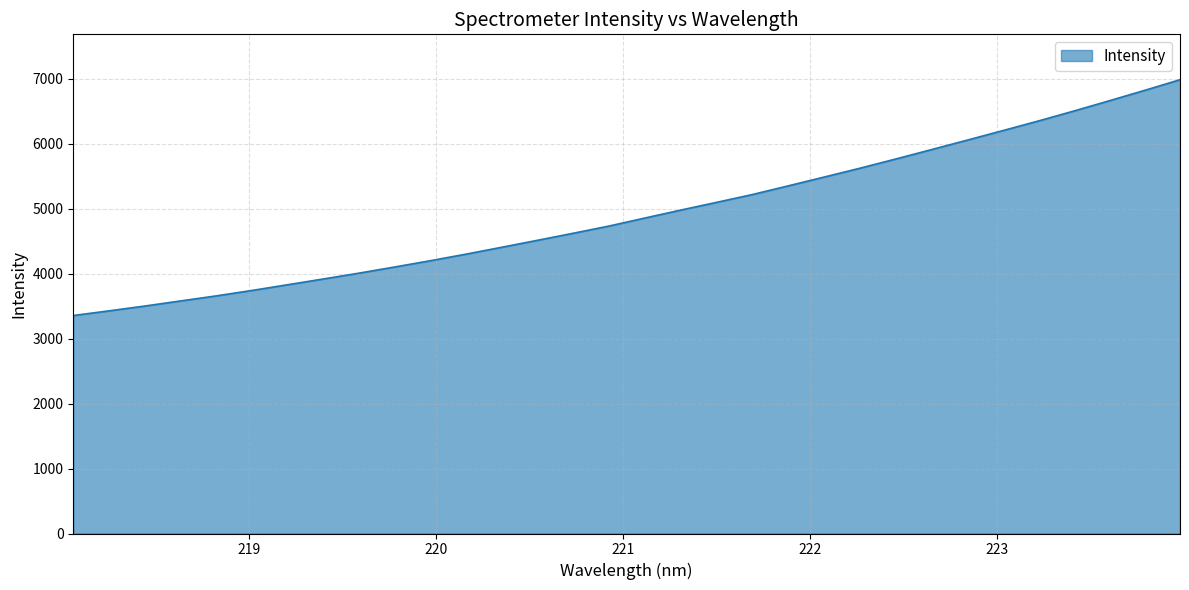

What is the sum of all values?

157780.7